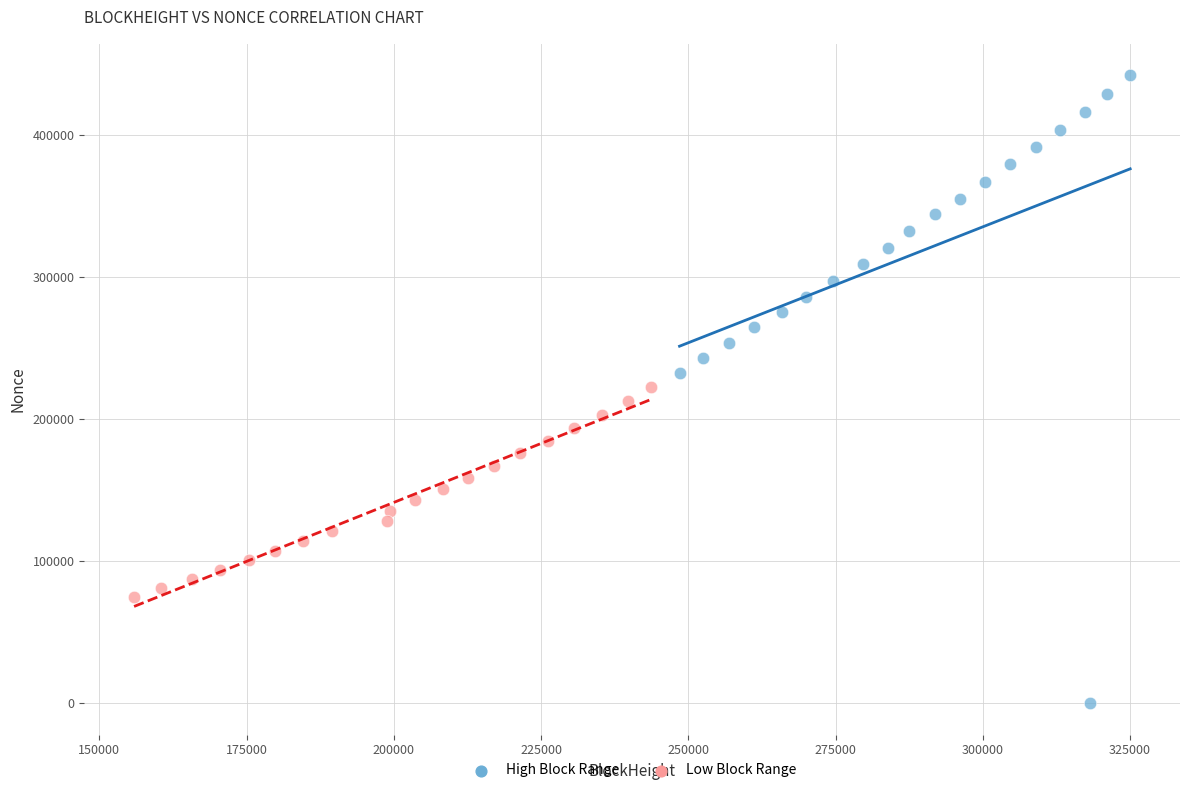

Which series contains the highest Y value?

High Block Range